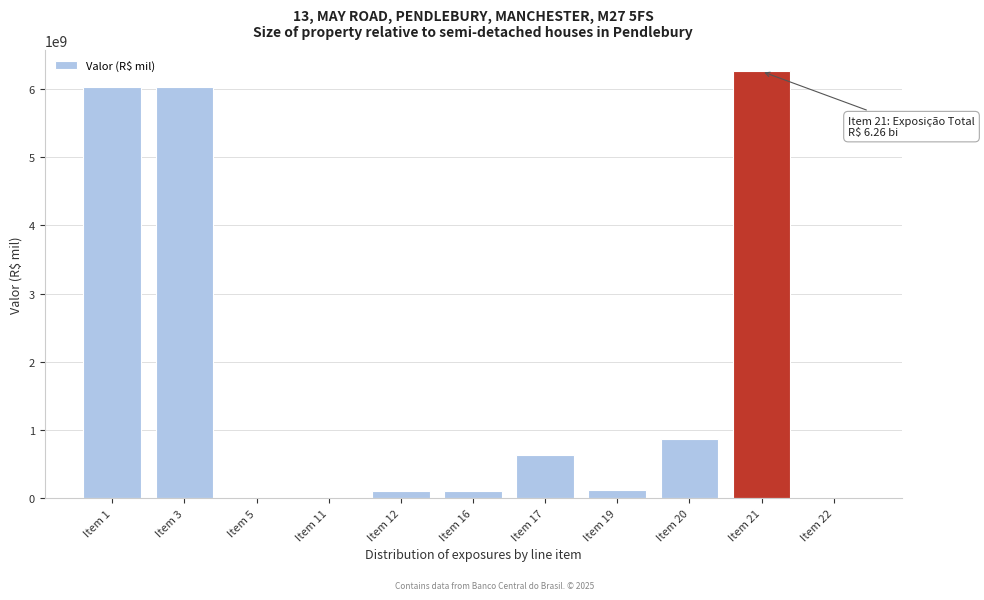

Which label corresponds to the largest value in the chart?

Item 21